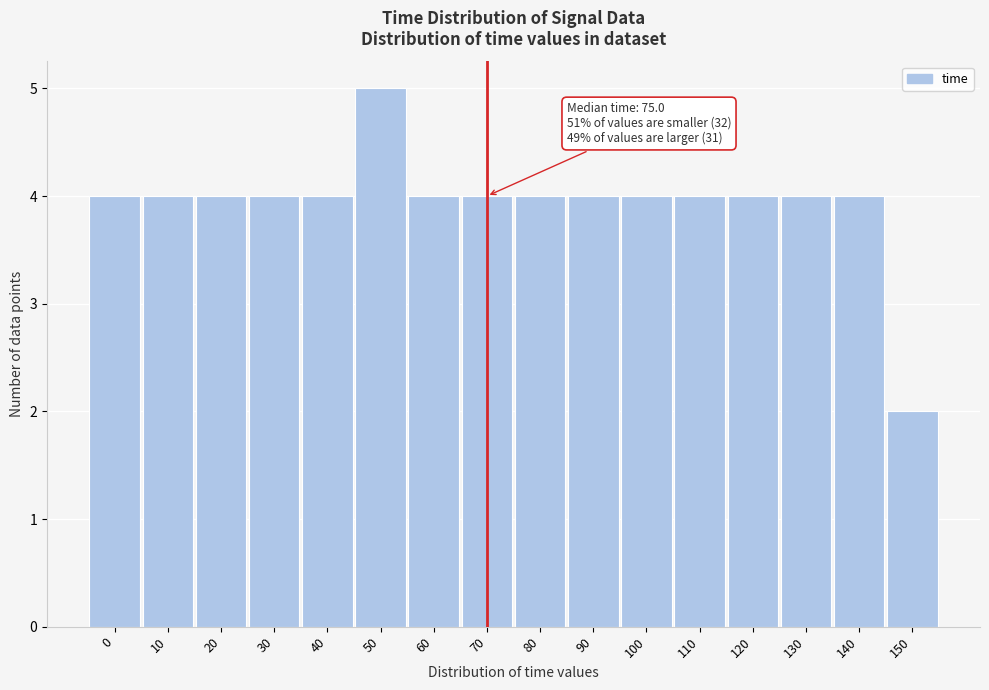

Reading left to right, list all the values displayed in this chart.

4	4	4	4	4	5	4	4	4	4	4	4	4	4	4	2